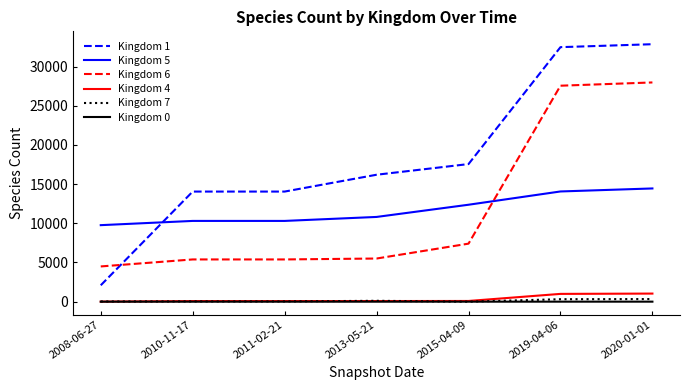

Which series has the largest range (max minus min)?

Kingdom 1